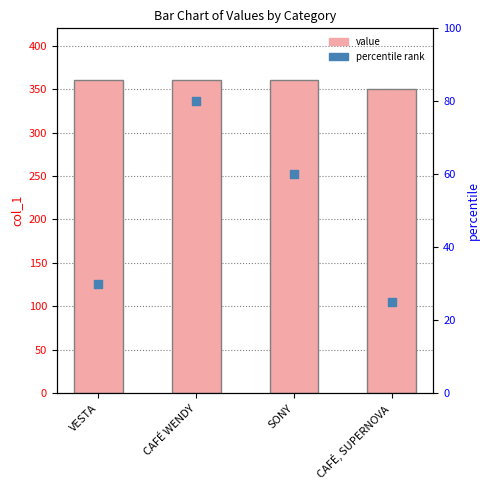

Which series has the largest total across all categories?

value